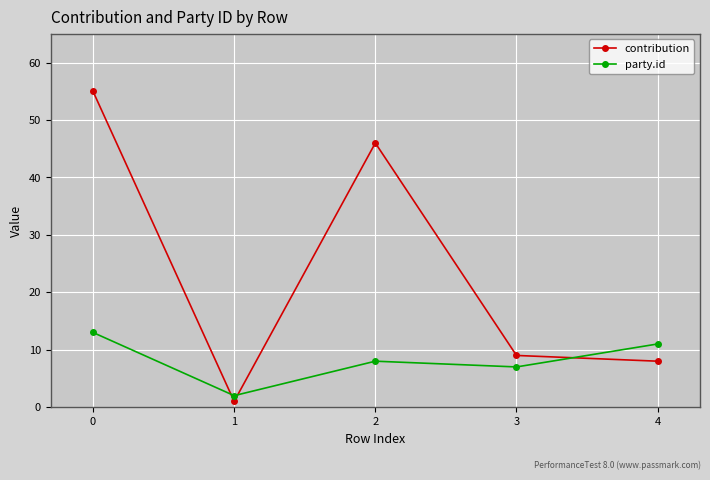

True or false: party.id has a value of 5 at 0.

False